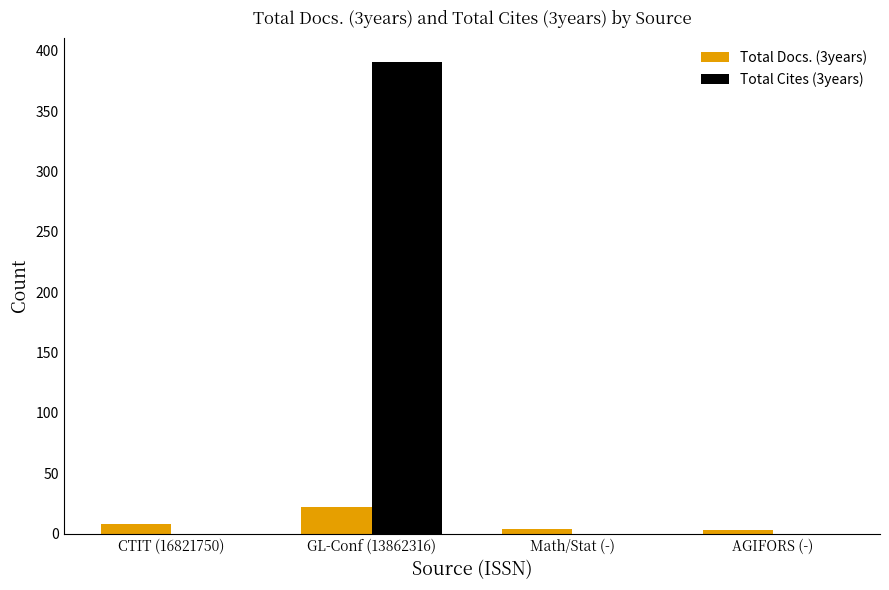

Read the Total Cites (3years) value at GL-Conf (13862316).

391